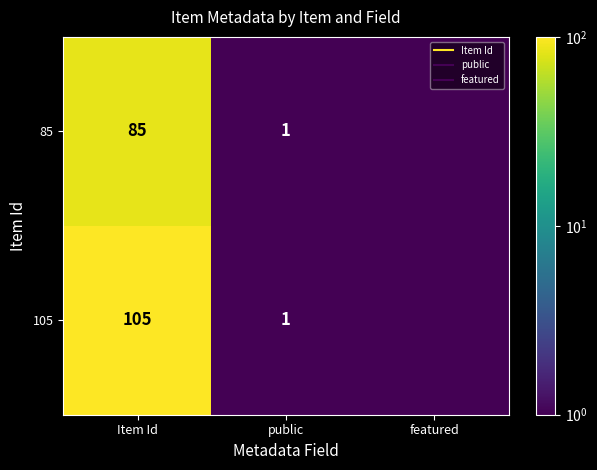

At public, list the series in order from smallest to largest.

85, 105